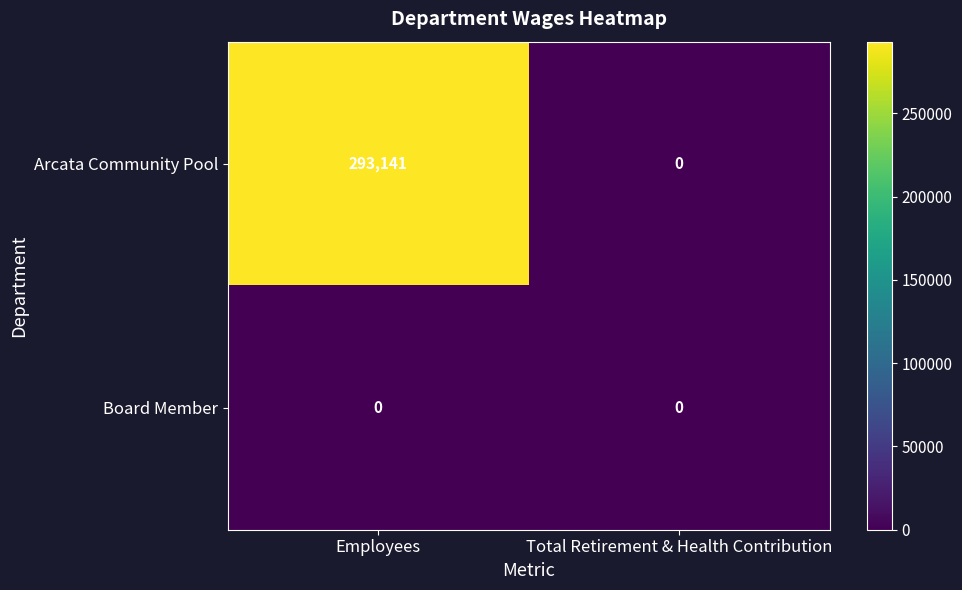

What is the total value across all series at Employees?

293141